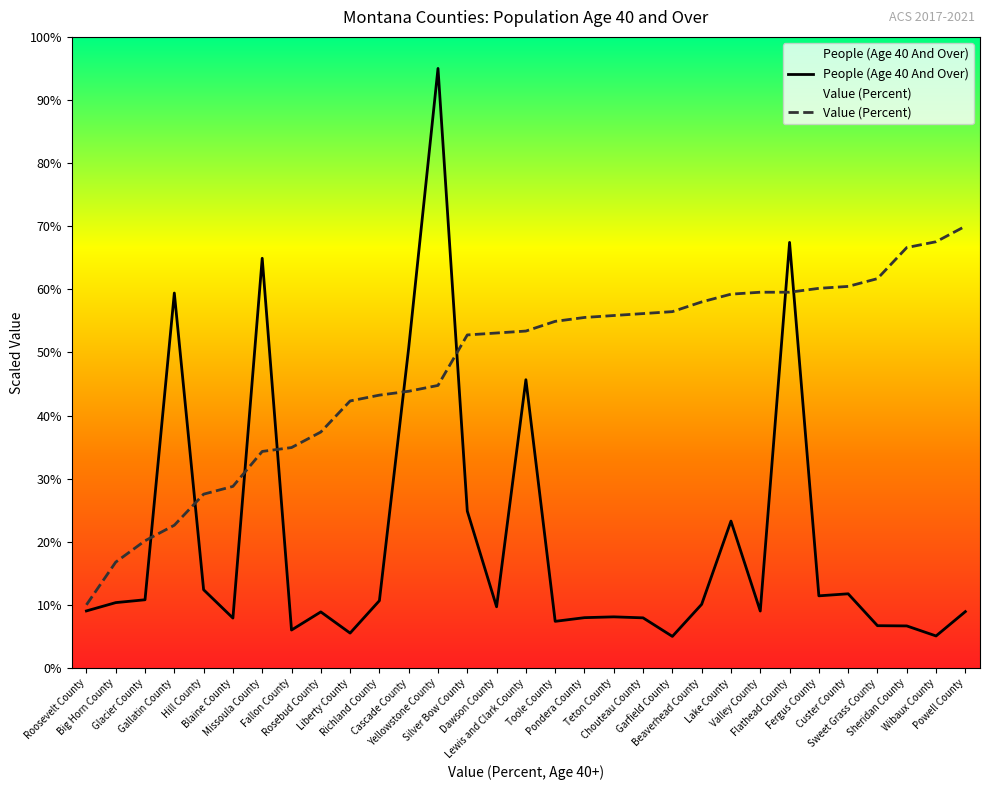

What position from the left is Lewis and Clark County?

16